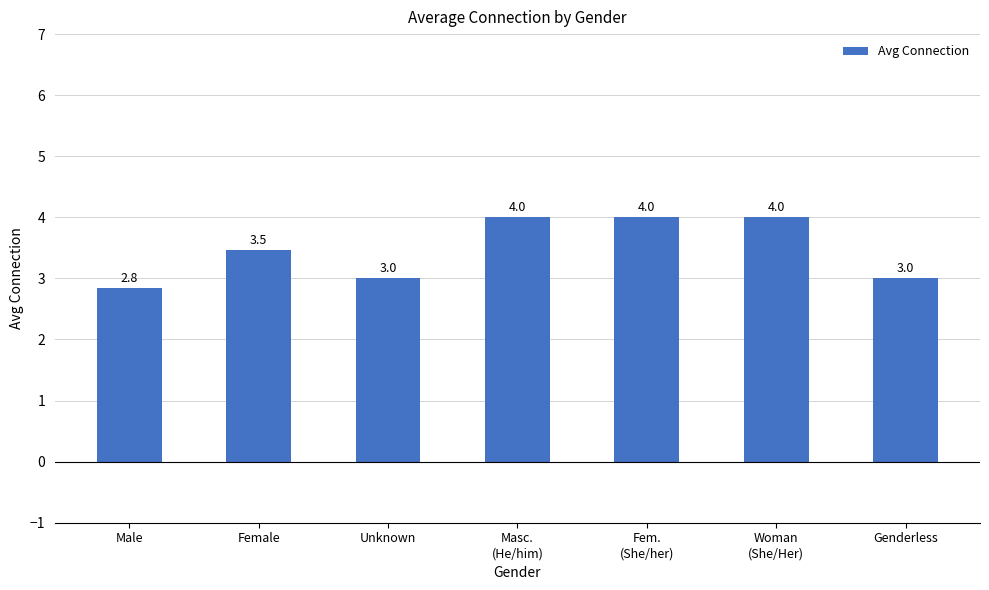

At which label does the data first exceed 3?

Female